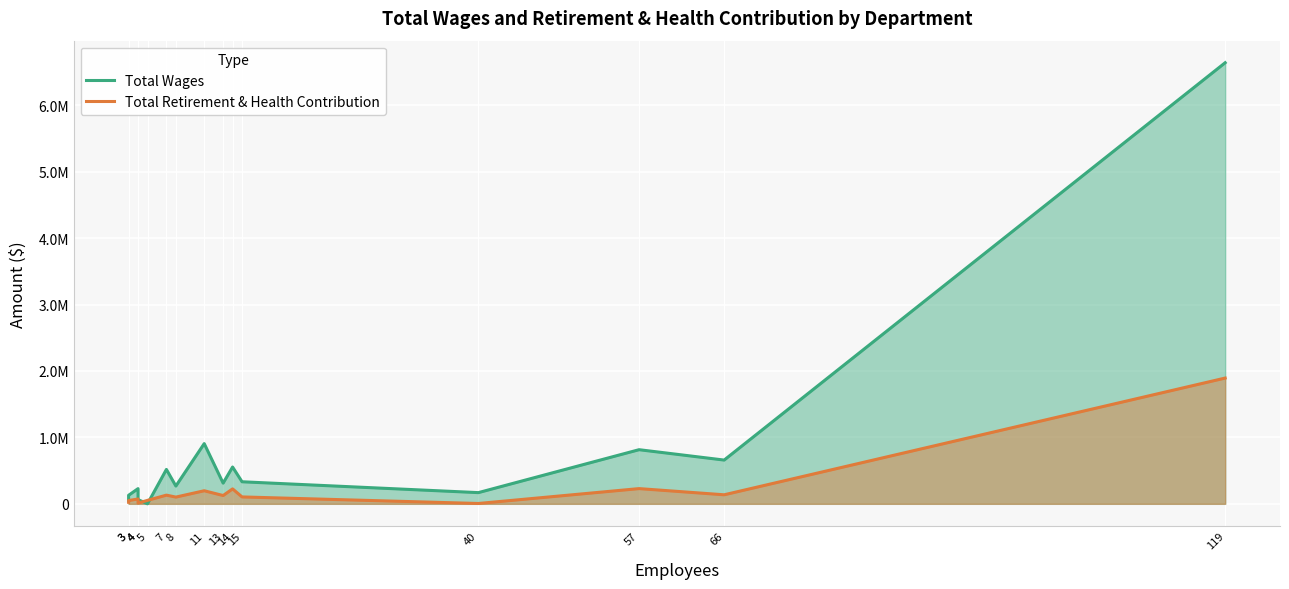

What is the sum of all Total Retirement & Health Contribution values?

3353657